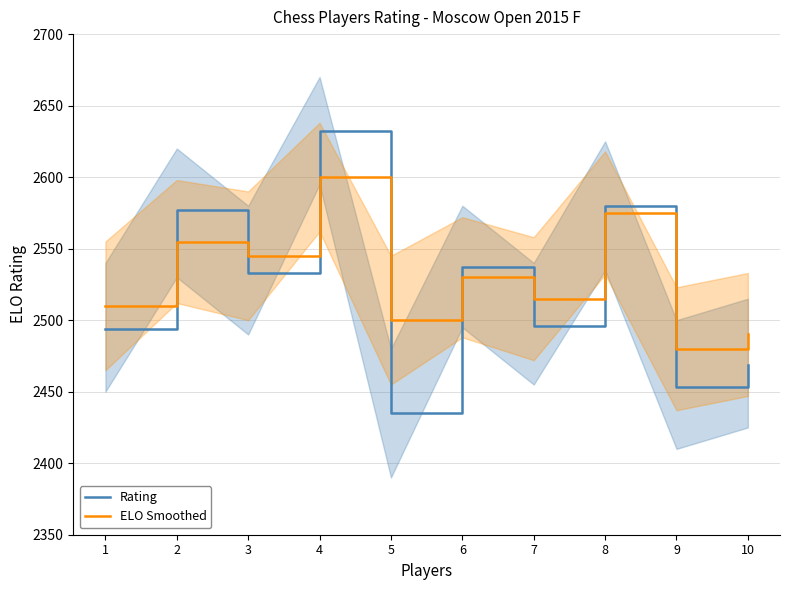

At 5, list the series in order from smallest to largest.

Rating, ELO Smoothed